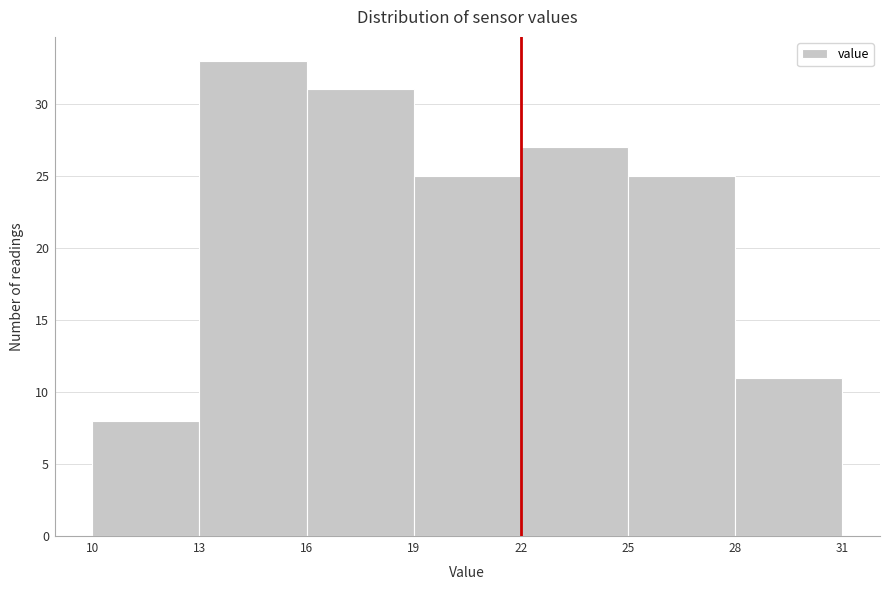

Reading left to right, transcribe this chart: for each bar, give the range it covers on the x-axis and its height. The values are not printed on the chart, so give them approximately, as read against the axis.

10 to 13: 8
13 to 16: 33
16 to 19: 31
19 to 22: 25
22 to 25: 27
25 to 28: 25
28 to 31: 11